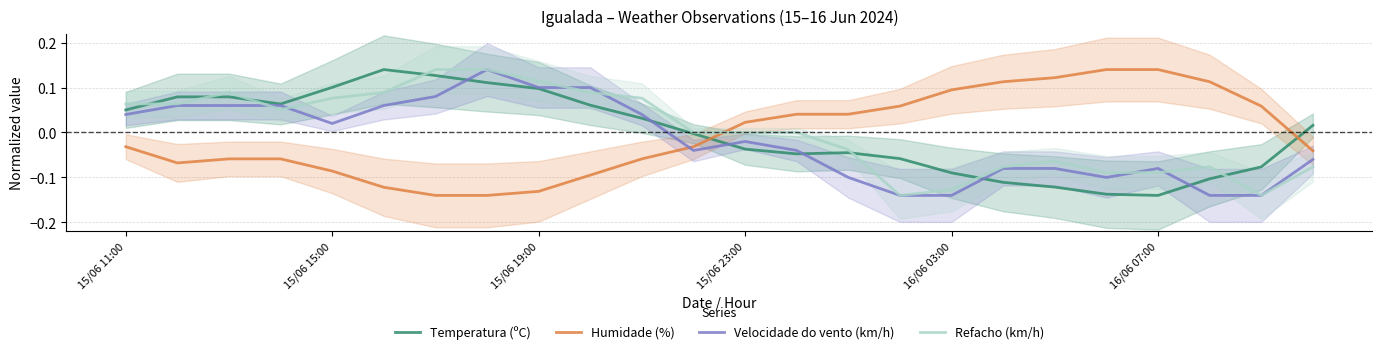

Is the value of Temperatura (ºC) at 22 greater than the value of Humidade (%) at 10?

No